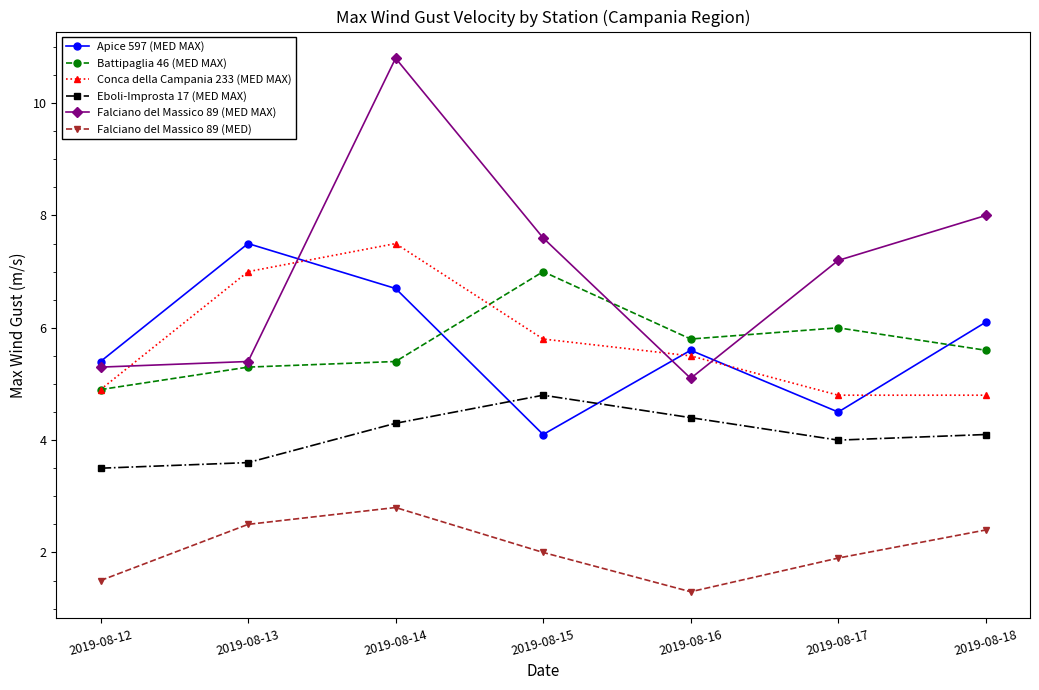

Reading right to left, what are all the values shown in this chart?

Apice 597 (MED MAX): 6.1	4.5	5.6	4.1	6.7	7.5	5.4
Battipaglia 46 (MED MAX): 5.6	6.0	5.8	7.0	5.4	5.3	4.9
Conca della Campania 233 (MED MAX): 4.8	4.8	5.5	5.8	7.5	7.0	4.9
Eboli-Improsta 17 (MED MAX): 4.1	4.0	4.4	4.8	4.3	3.6	3.5
Falciano del Massico 89 (MED MAX): 8.0	7.2	5.1	7.6	10.8	5.4	5.3
Falciano del Massico 89 (MED): 2.4	1.9	1.3	2.0	2.8	2.5	1.5